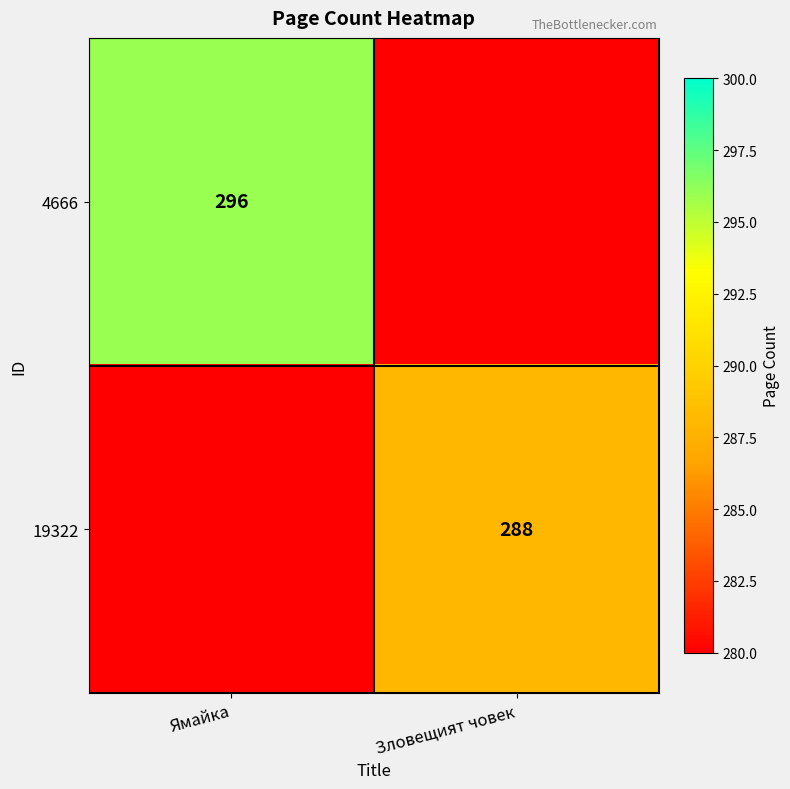

Is it true that 4666 equals 162 at Ямайка?

False